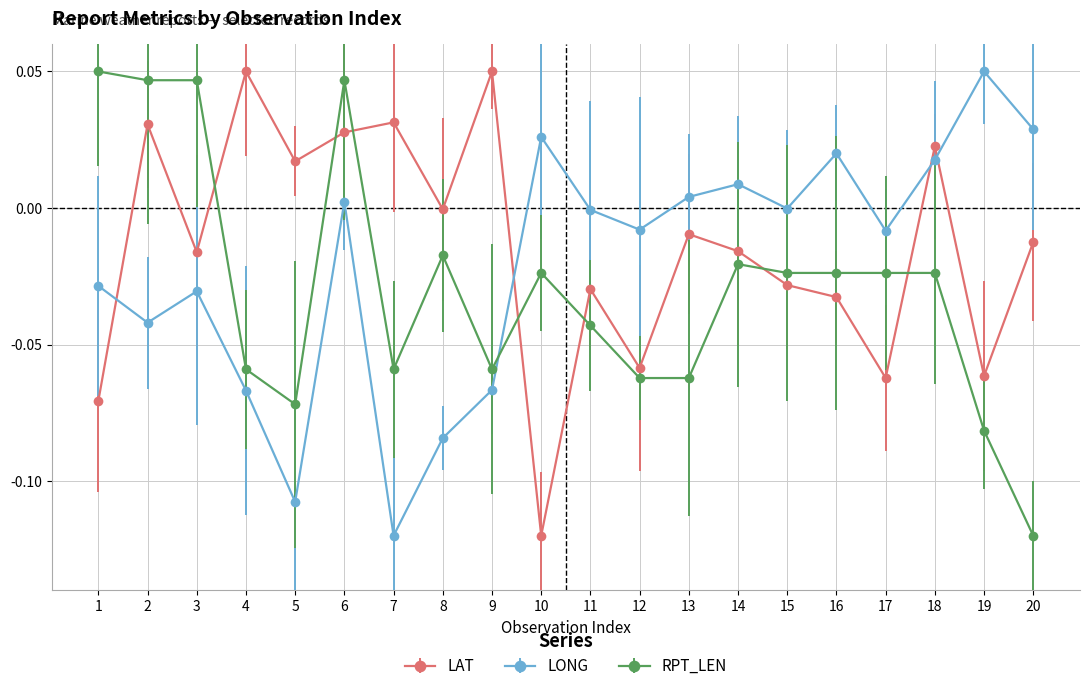

True or false: LONG has more than 0 points higher than both neighbors.

True